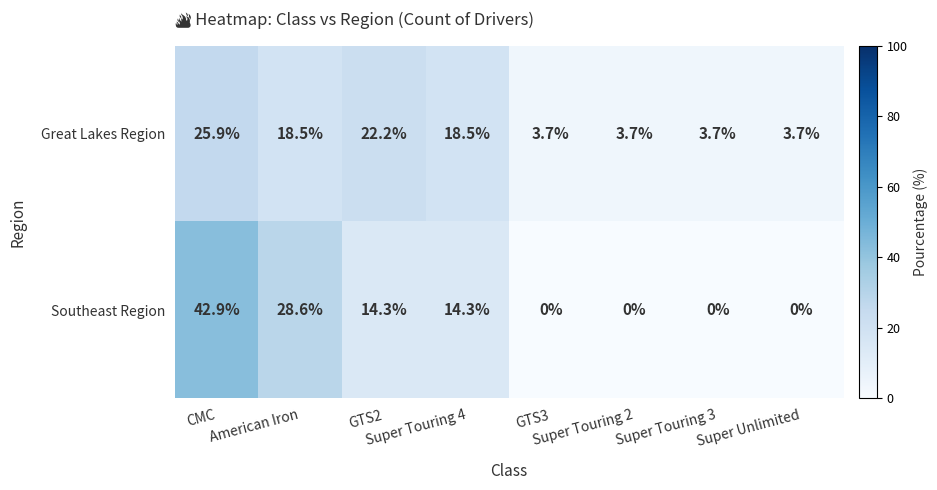

Which series has the largest total across all categories?

Southeast Region